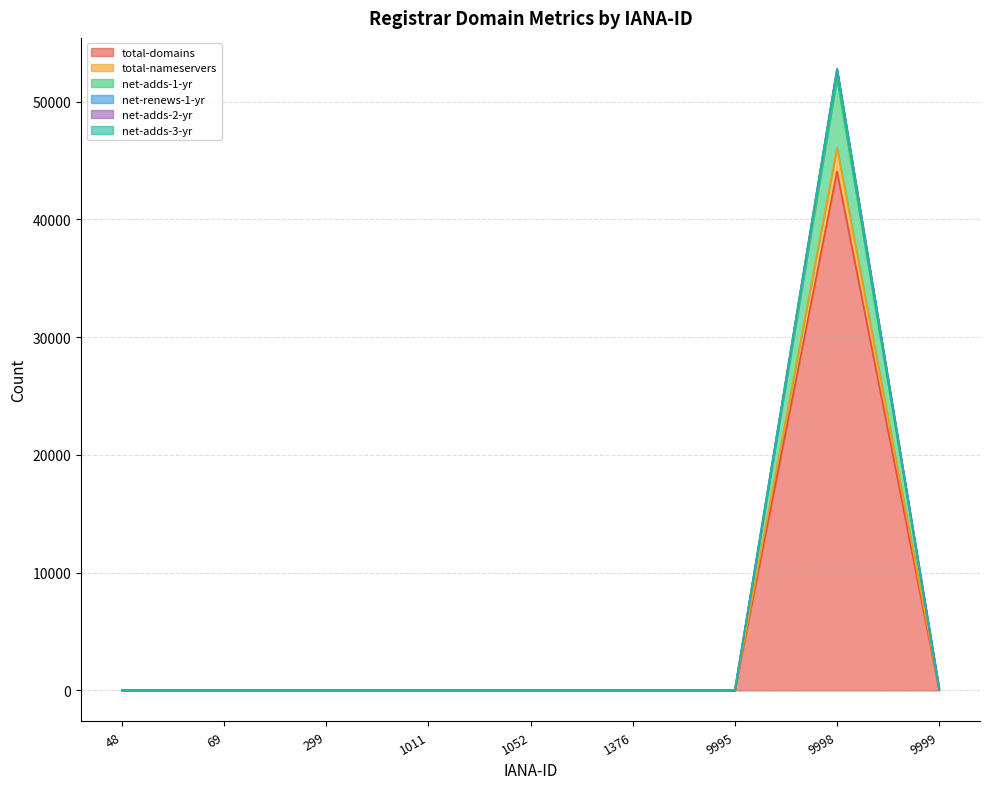

At how many categories does at least one series exceed 4012?

1